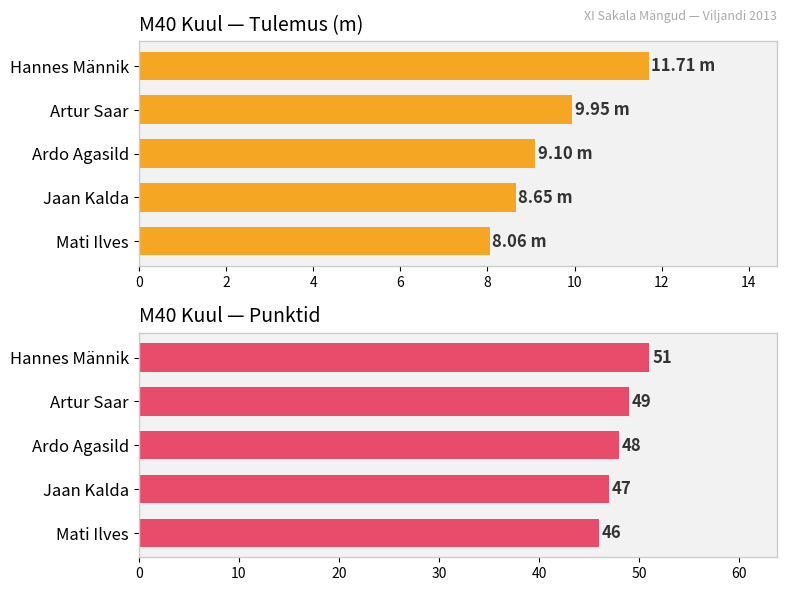

Rank the series at 4 from highest to lowest value.

Punktid, Tulemus (m)